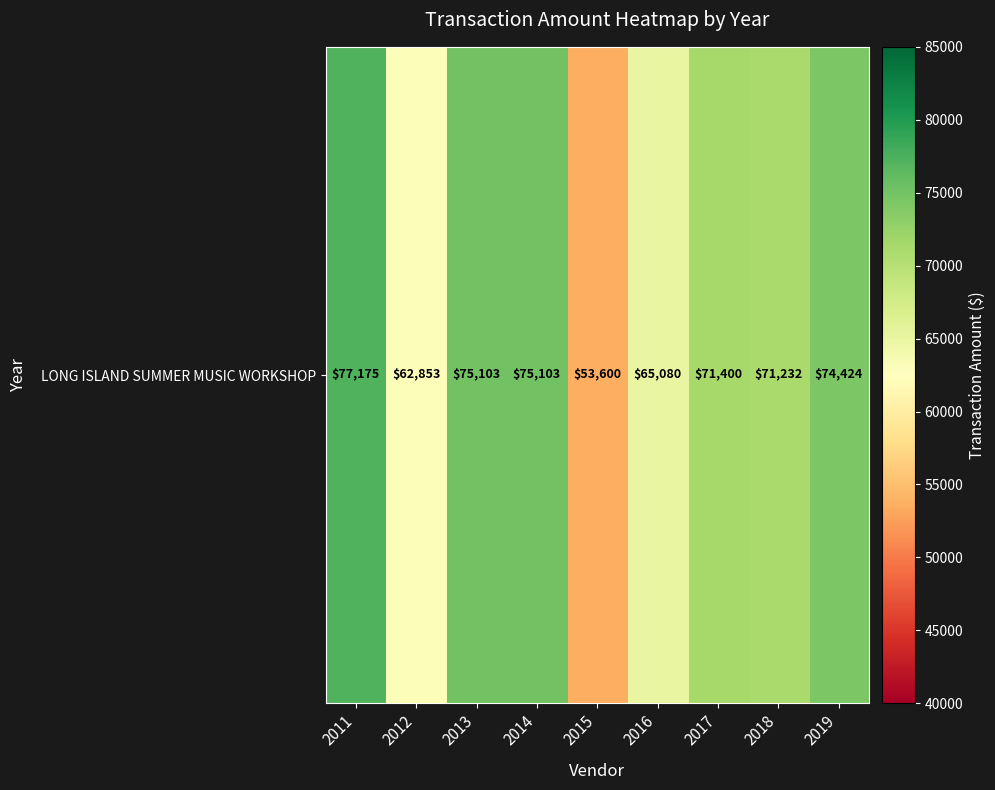

How many data points are above 71400?

4